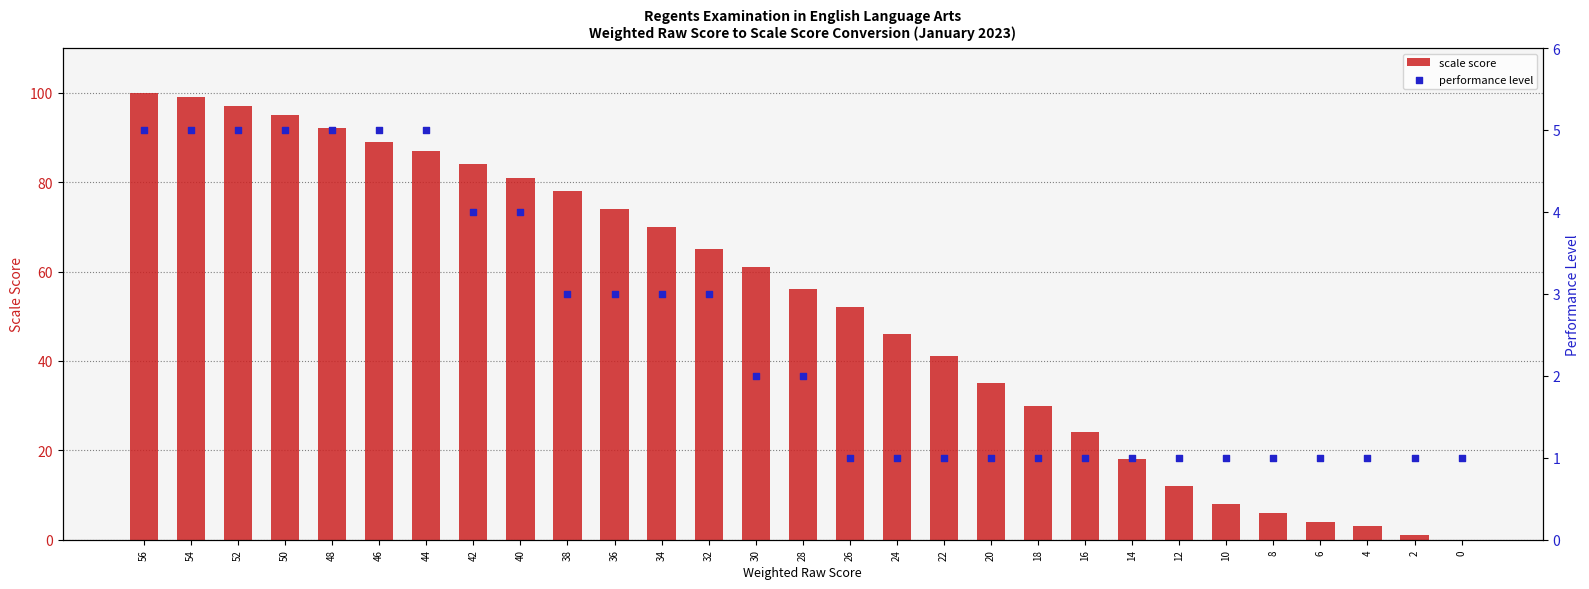

At which category is the sum across all series the highest?

56